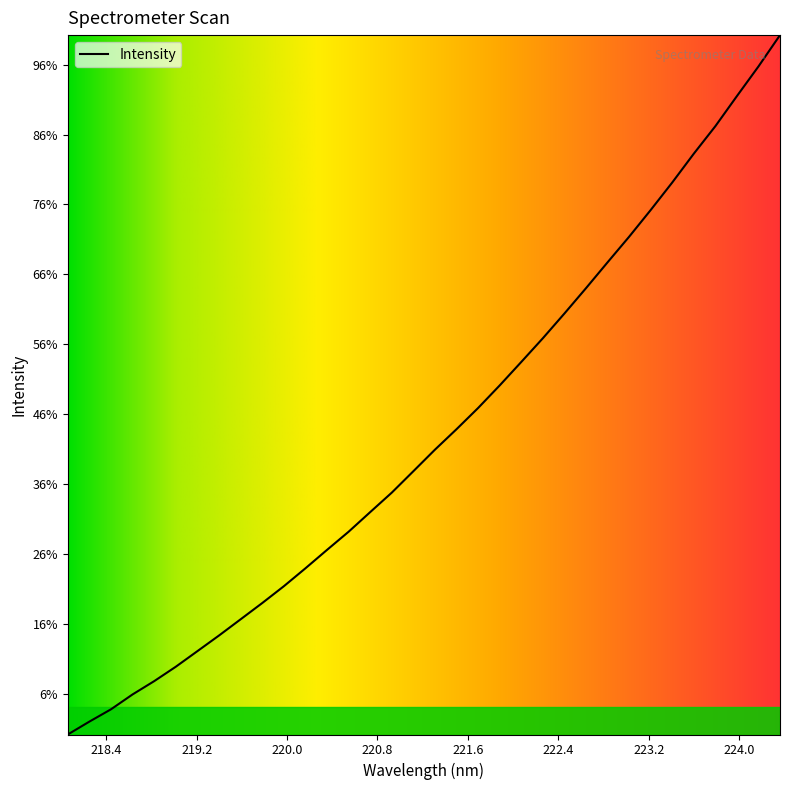

Rank the categories by value from lowest to highest.

218.0596, 218.2508, 218.442, 218.6332, 218.8244, 219.0156, 219.2067, 219.3979, 219.589, 219.7801, 219.9712, 220.1623, 220.3533, 220.5444, 220.7354, 220.9264, 221.1174, 221.3083, 221.4993, 221.6902, 221.8812, 222.0721, 222.263, 222.4538, 222.6447, 222.8355, 223.0264, 223.2172, 223.408, 223.5987, 223.7895, 223.9802, 224.1709, 224.3616